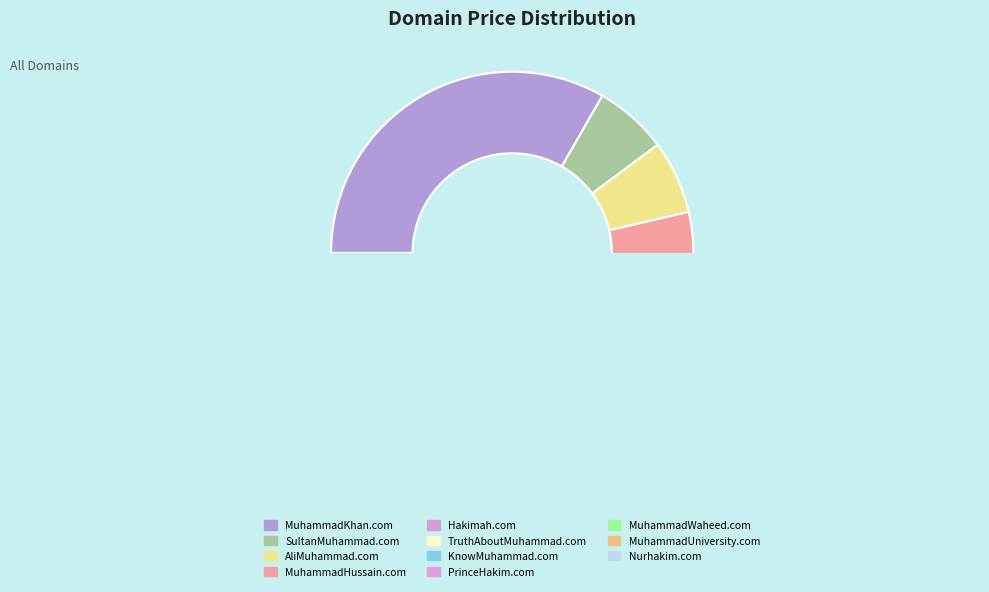

True or false: Hakimah.com accounts for 1% of the total.

False